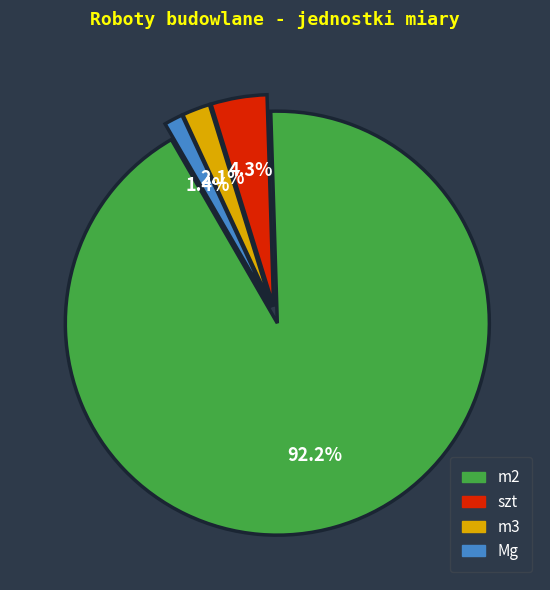

Is there a majority slice in this chart?

Yes